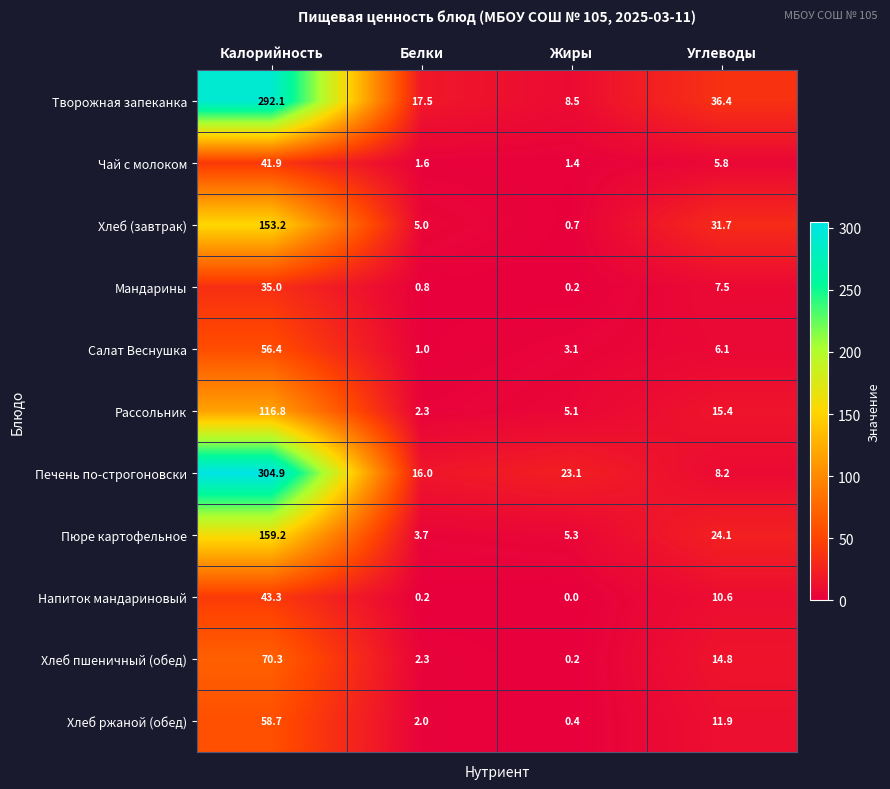

Rank the series by their maximum value, from highest to lowest.

Печень по-строгоновски, Творожная запеканка, Пюре картофельное, Хлеб (завтрак), Рассольник, Хлеб пшеничный (обед), Хлеб ржаной (обед), Салат Веснушка, Напиток мандариновый, Чай с молоком, Мандарины